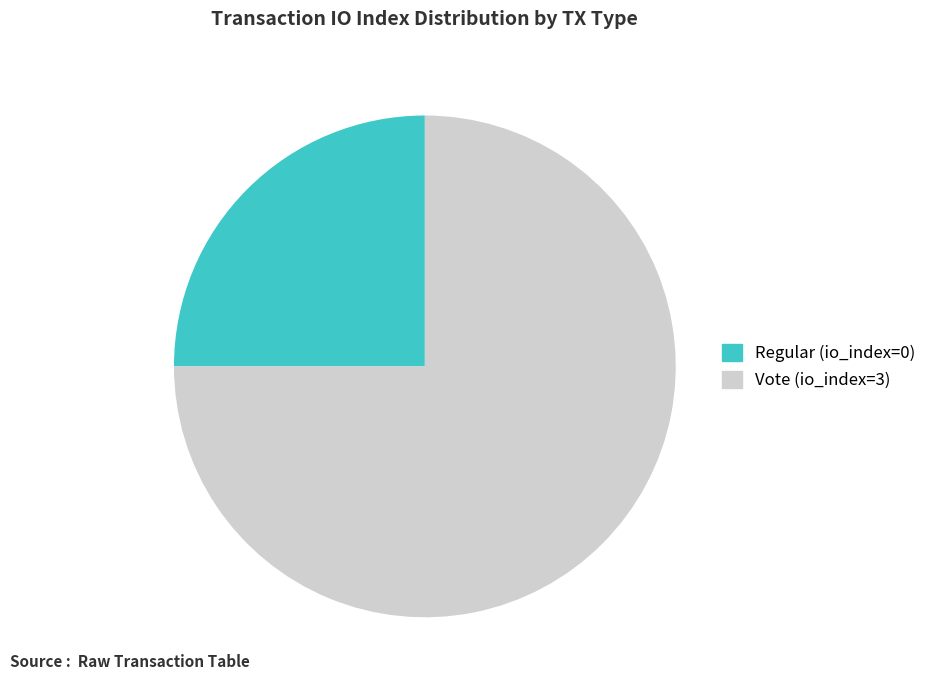

Is there any slice that represents more than half of the pie?

Yes